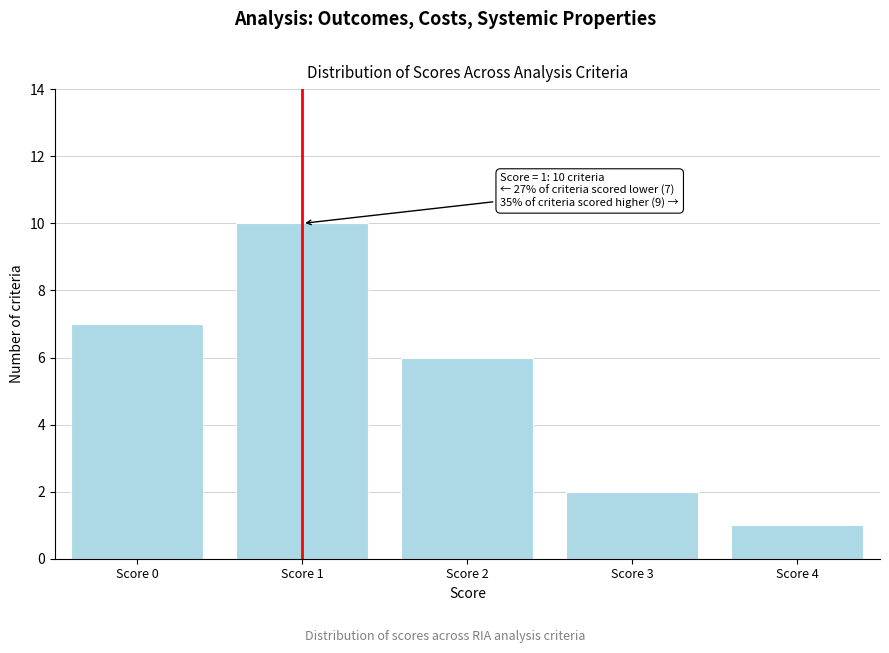

Reading left to right, what are all the values shown in this chart?

7	10	6	2	1